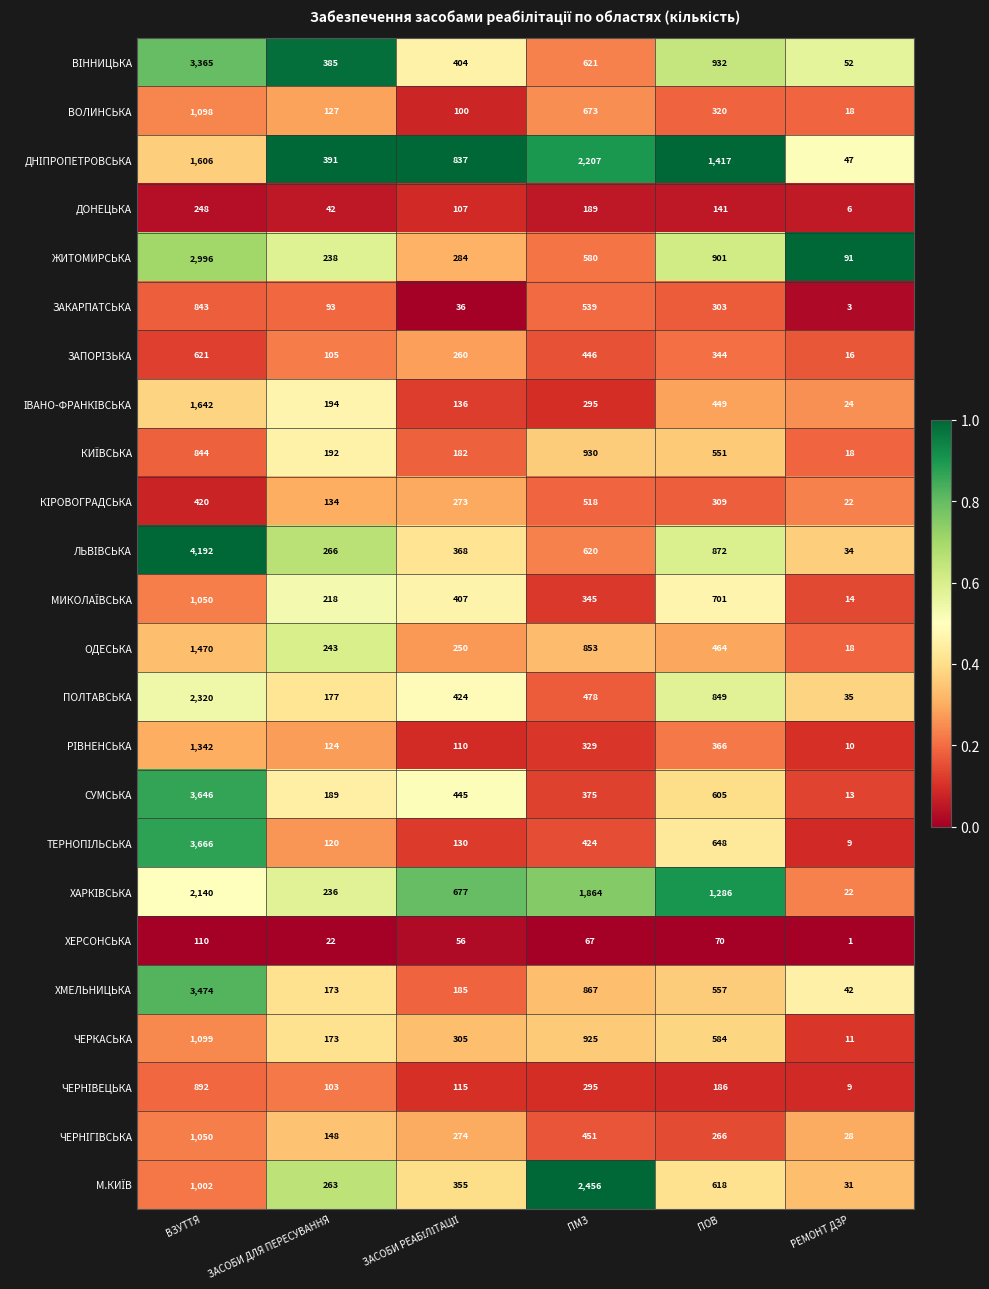

What is the sum of all ЖИТОМИРСЬКА values?

5090